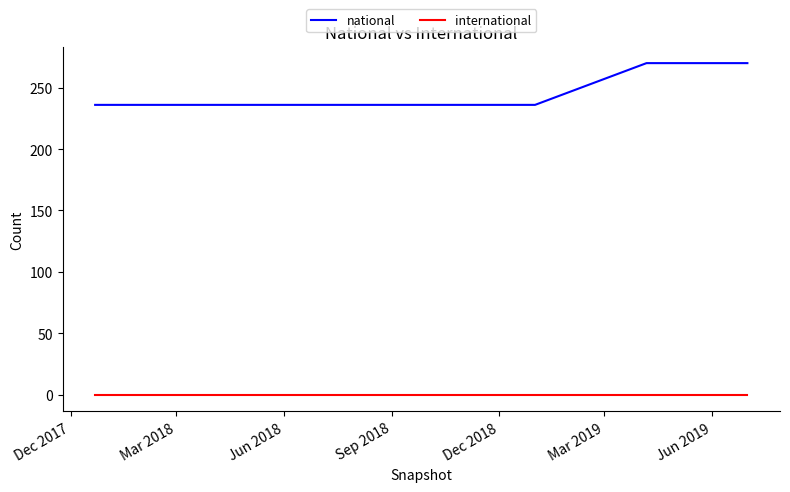

List the series in order of their overall mean, highest first.

national, international